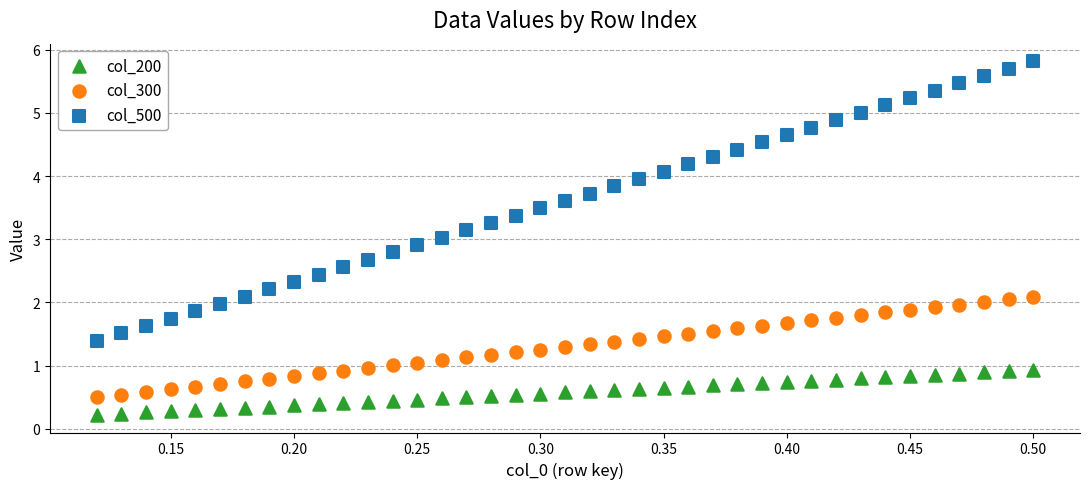

Which series contains the highest Y value?

col_500